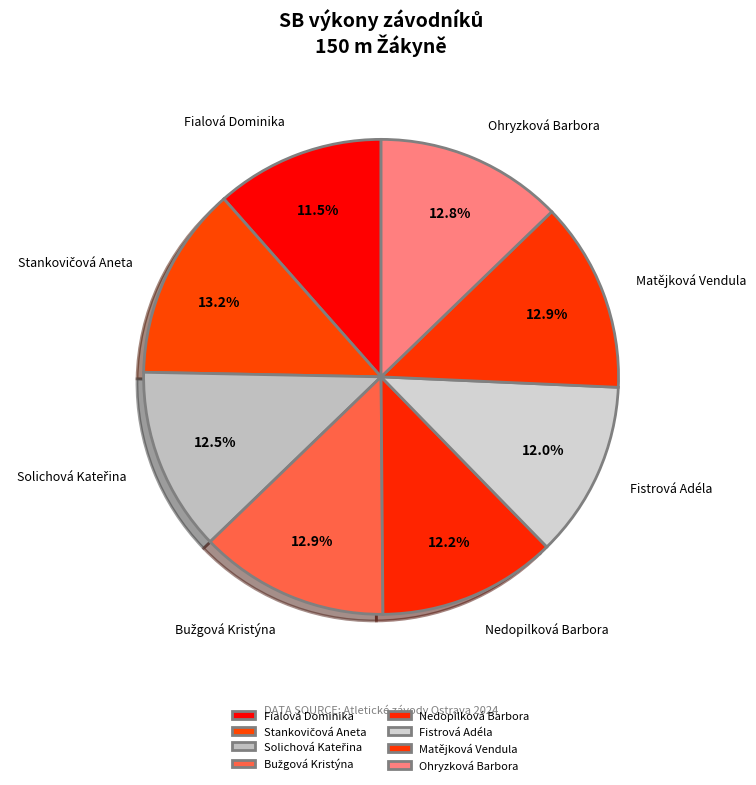

To the nearest percent, what percentage of the pie is Nedopilková Barbora?

12%